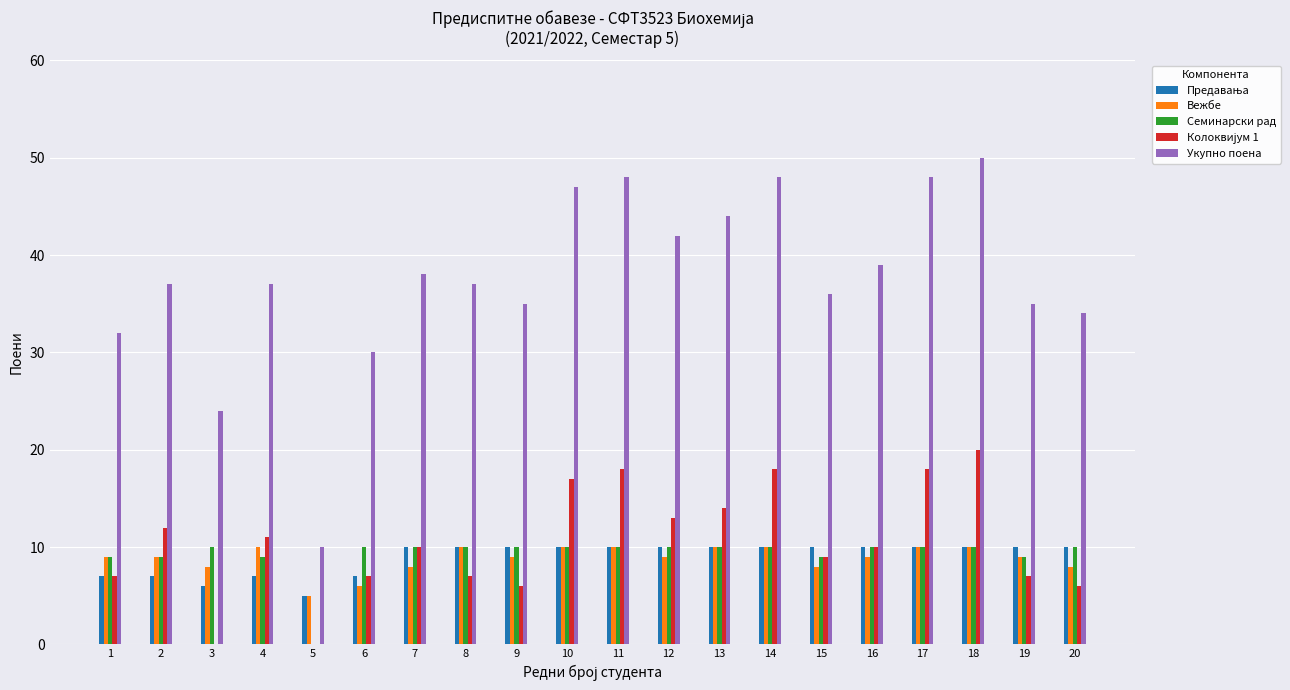

Which category has the highest value across all series?

18